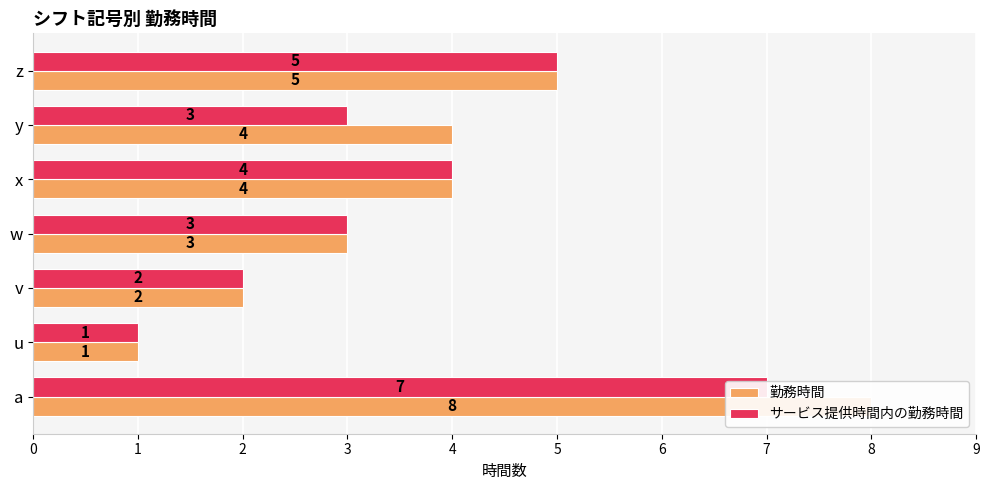

What is the average value of the サービス提供時間内の勤務時間 series?

4